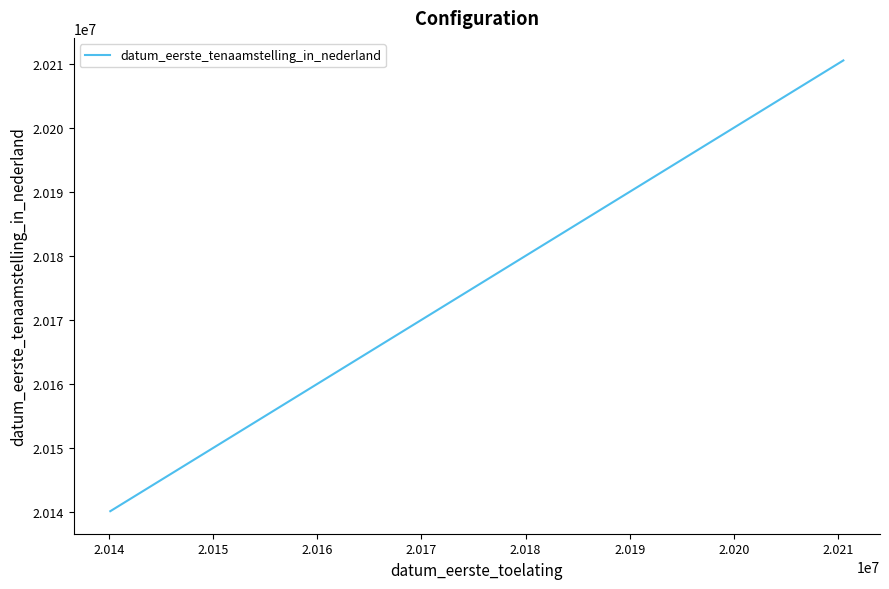

What is the minimum value shown in the chart?

20140113